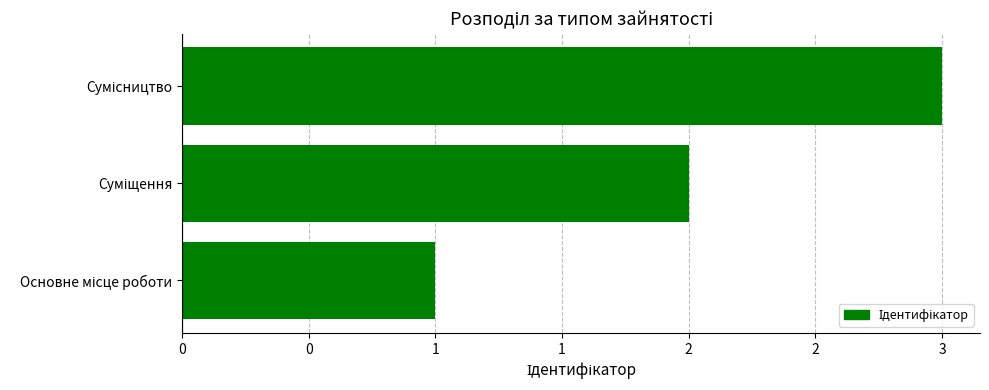

Are the bars horizontal?

Yes